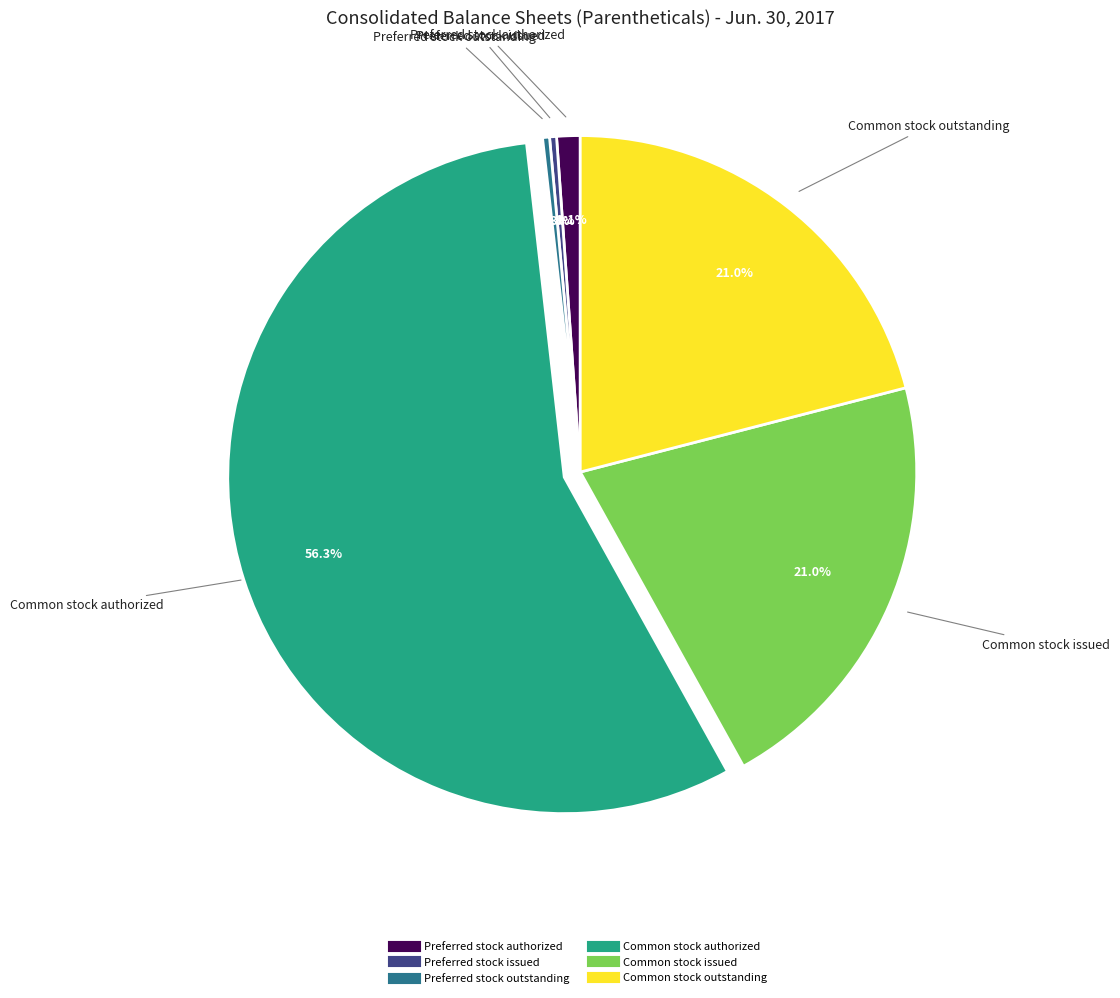

Is it true that Common stock outstanding is 30% of the pie?

False